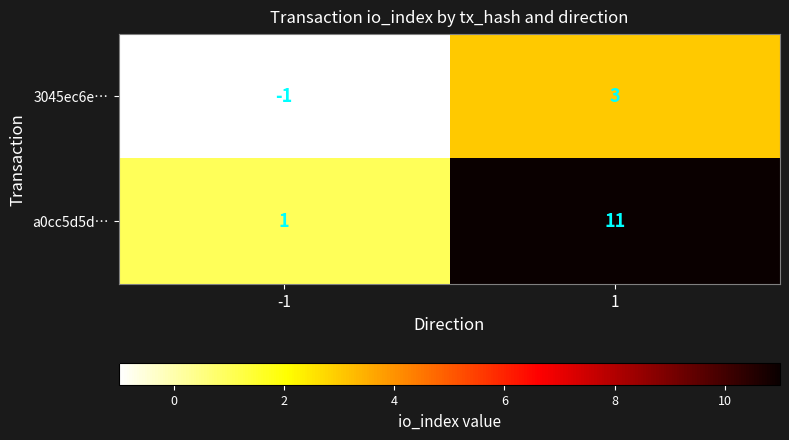

What is the average value of the a0cc5d5d… series?

6